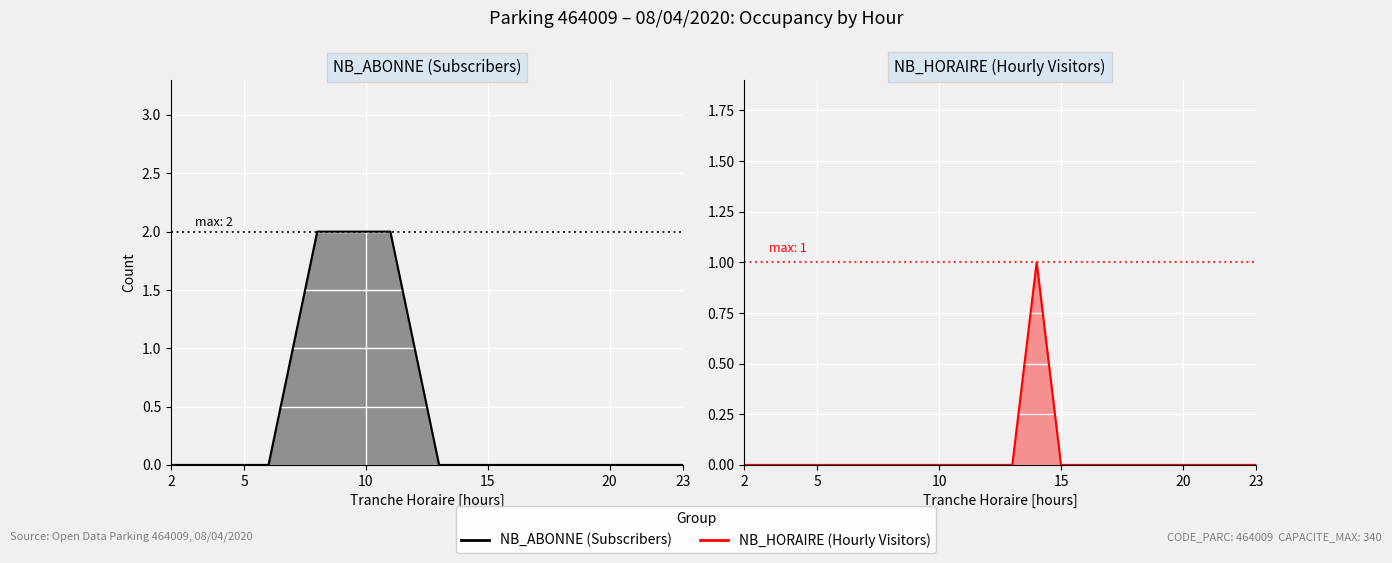

How many lines are shown in the chart?

2